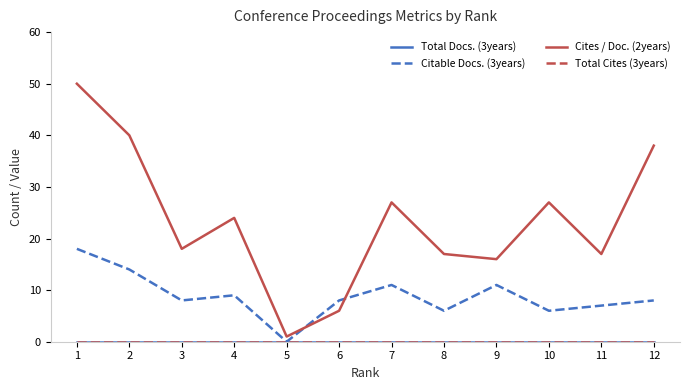

Is this an area chart (filled region under the line)?

No